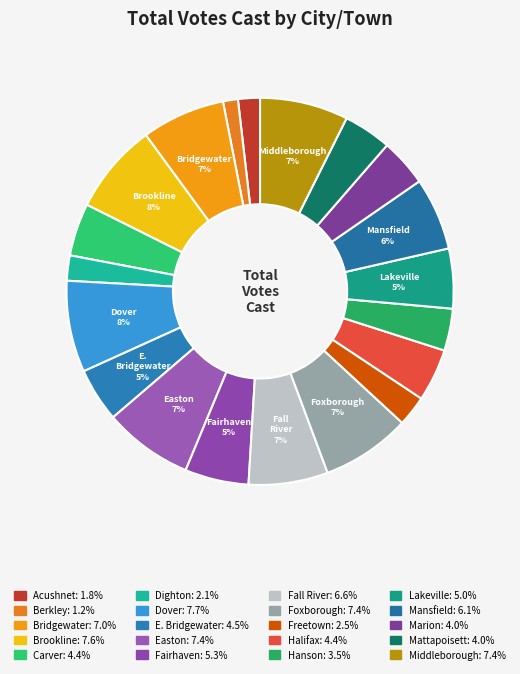

Do E. Bridgewater and Mansfield together represent more than half of the pie?

No